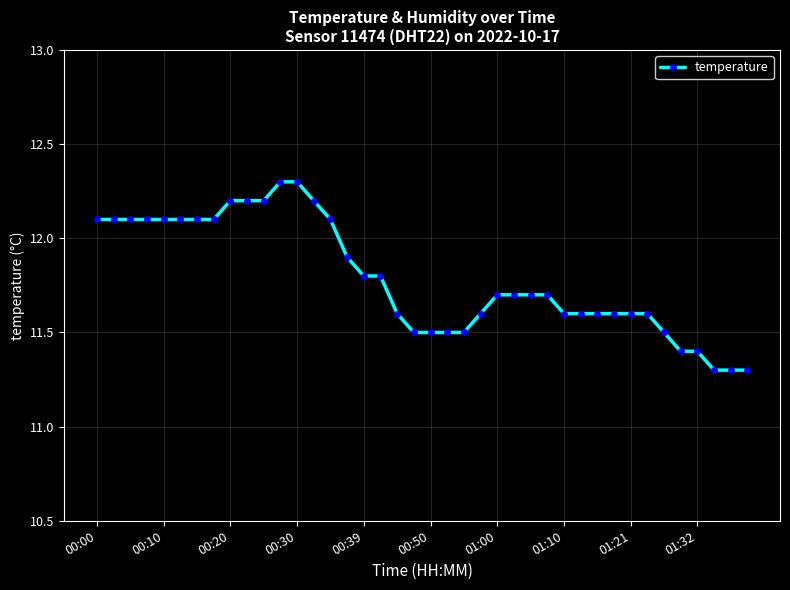

What is the value of the 25th point from the left?

11.7